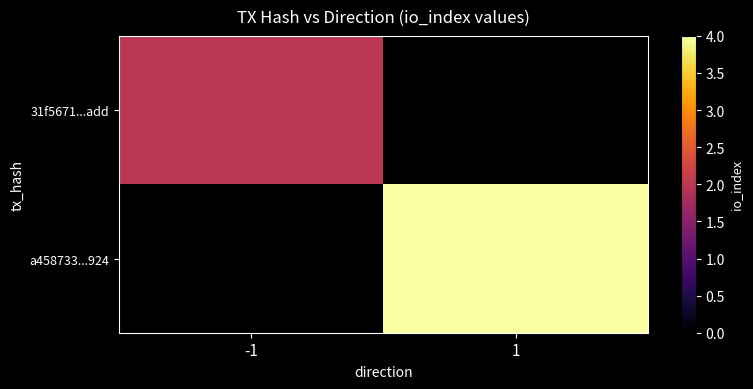

Reading right to left, what are all the values shown in this chart?

31f5671...add: 1=0	-1=2
a458733...924: 1=4	-1=0